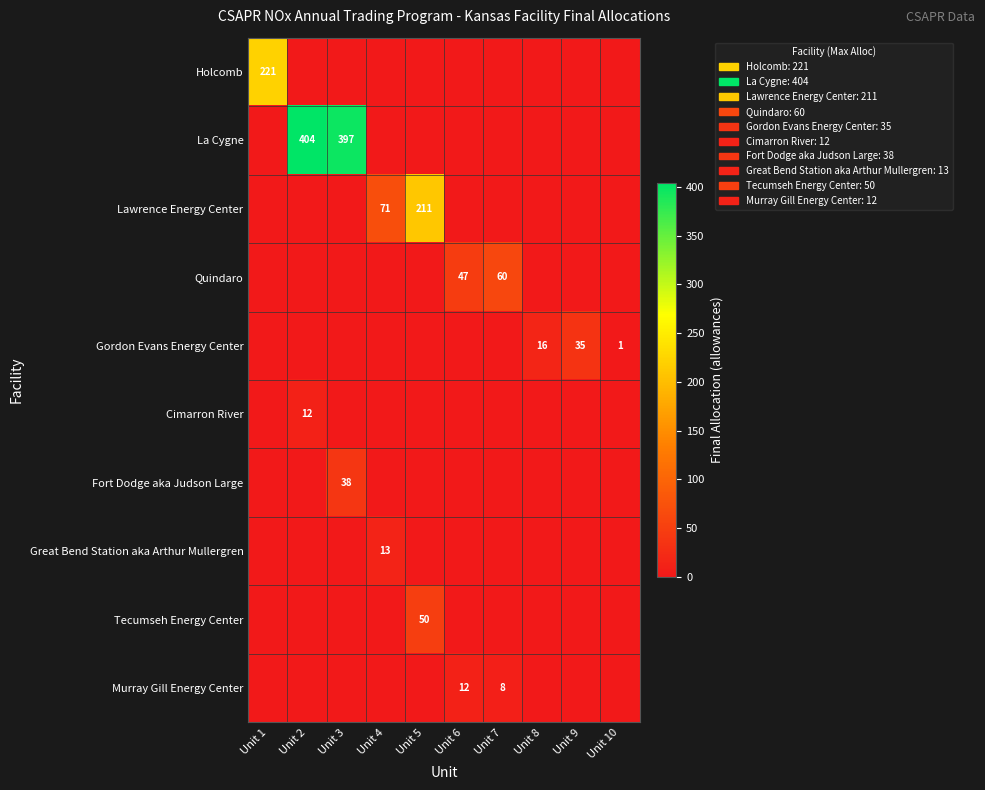

Is it true that Great Bend Station aka Arthur Mullergren equals 23 at Unit 4?

False